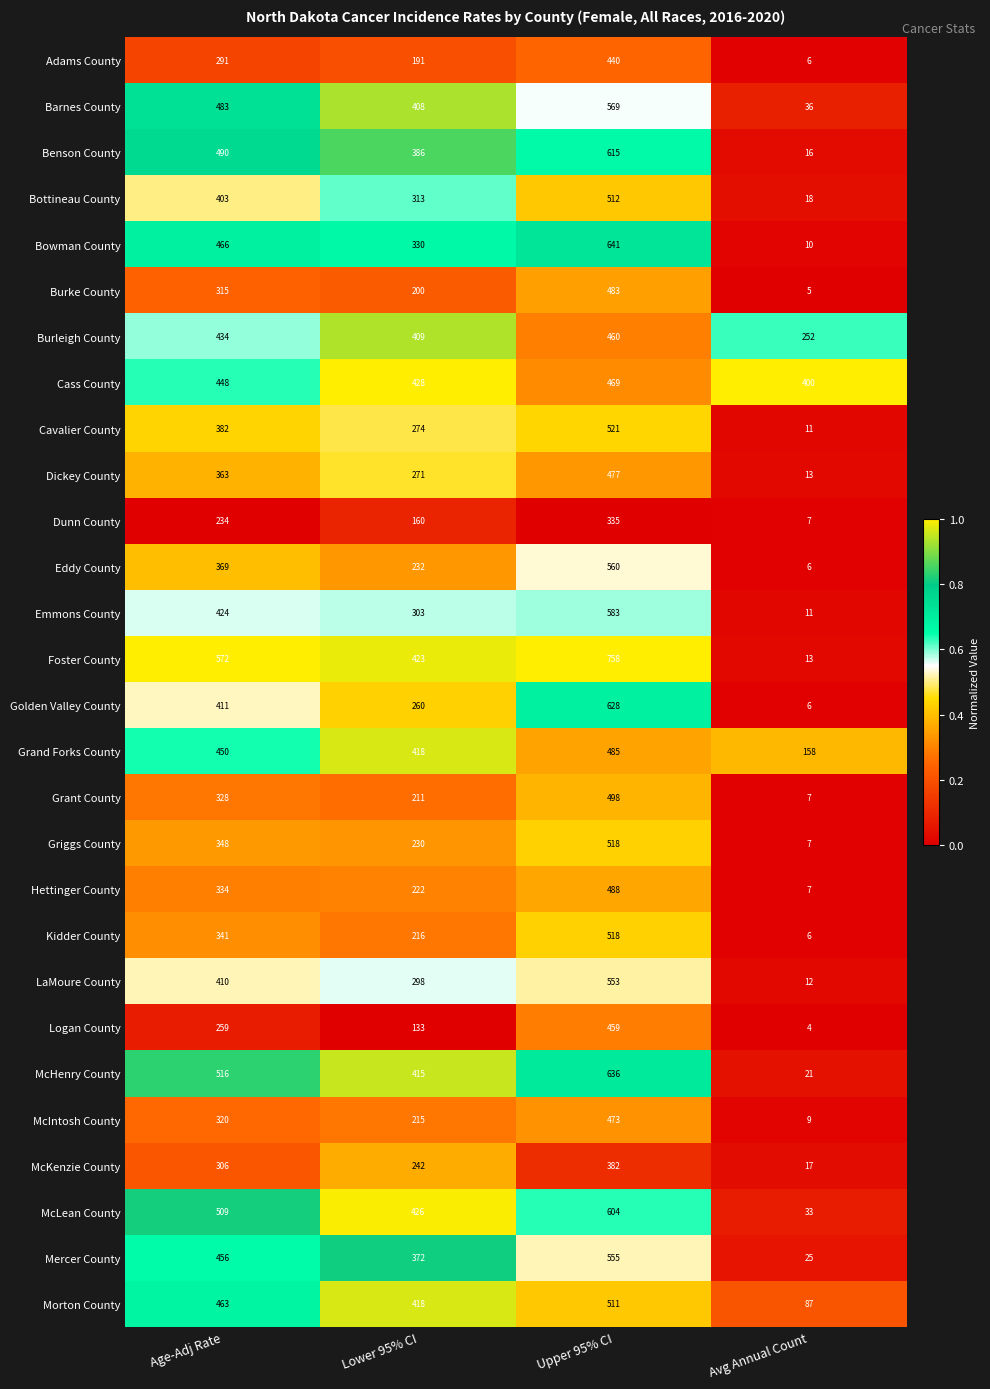

At which category does the chart reach its peak across all series?

Upper 95% CI